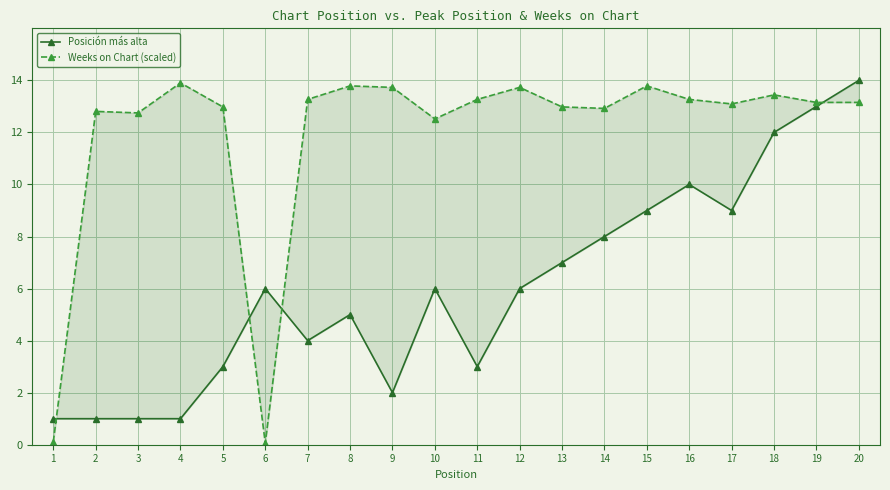

How many times do Posición más alta and Weeks on Chart (scaled) cross each other?

4